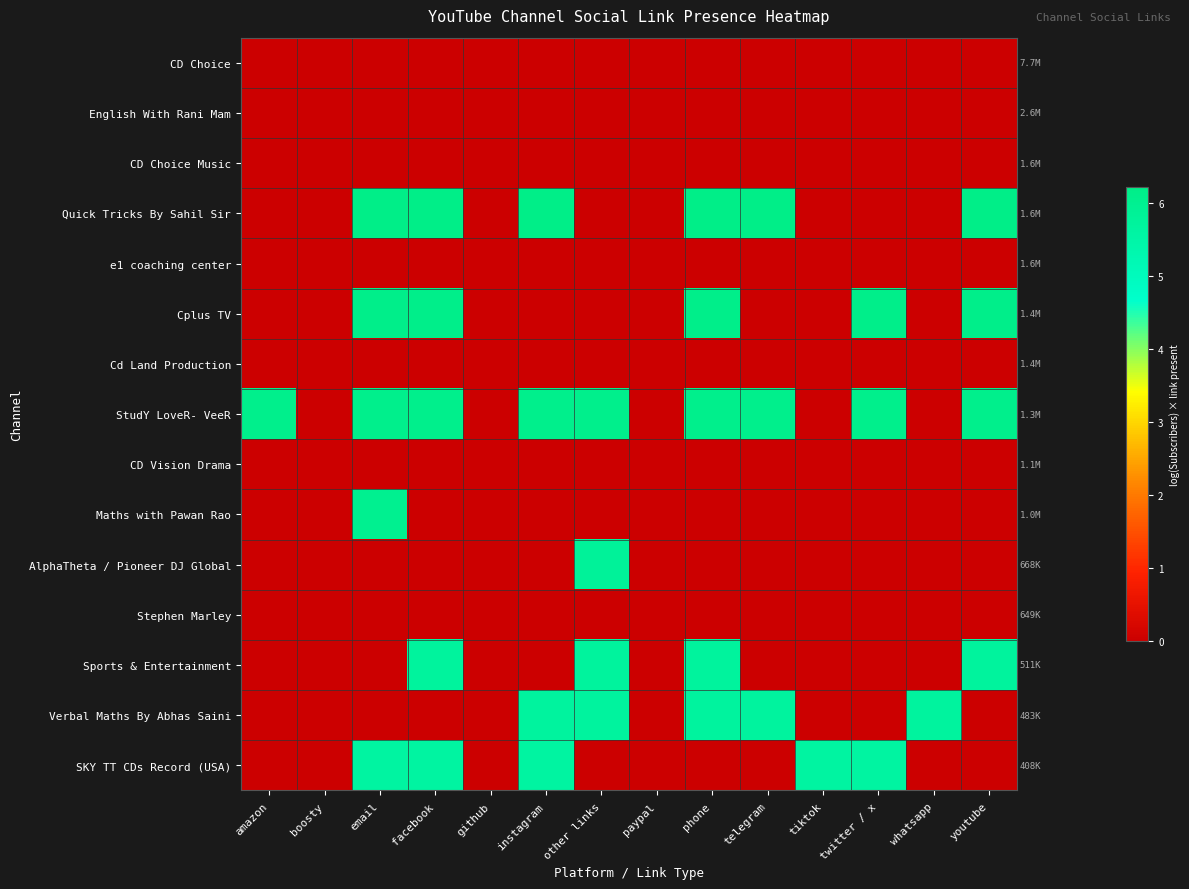

Reading left to right, list all the values displayed in this chart.

CD Choice: amazon=0.0	boosty=0.0	email=0.0	facebook=0.0	github=0.0	instagram=0.0	other links=0.0	paypal=0.0	phone=0.0	telegram=0.0	tiktok=0.0	twitter / x=0.0	whatsapp=0.0	youtube=0.0
English With Rani Mam: amazon=0.0	boosty=0.0	email=0.0	facebook=0.0	github=0.0	instagram=0.0	other links=0.0	paypal=0.0	phone=0.0	telegram=0.0	tiktok=0.0	twitter / x=0.0	whatsapp=0.0	youtube=0.0
CD Choice Music: amazon=0.0	boosty=0.0	email=0.0	facebook=0.0	github=0.0	instagram=0.0	other links=0.0	paypal=0.0	phone=0.0	telegram=0.0	tiktok=0.0	twitter / x=0.0	whatsapp=0.0	youtube=0.0
Quick Tricks By Sahil Sir: amazon=0.0	boosty=0.0	email=6.2	facebook=6.2	github=0.0	instagram=6.2	other links=0.0	paypal=0.0	phone=6.2	telegram=6.2	tiktok=0.0	twitter / x=0.0	whatsapp=0.0	youtube=6.2
e1 coaching center: amazon=0.0	boosty=0.0	email=0.0	facebook=0.0	github=0.0	instagram=0.0	other links=0.0	paypal=0.0	phone=0.0	telegram=0.0	tiktok=0.0	twitter / x=0.0	whatsapp=0.0	youtube=0.0
Cplus TV: amazon=0.0	boosty=0.0	email=6.2	facebook=6.2	github=0.0	instagram=0.0	other links=0.0	paypal=0.0	phone=6.2	telegram=0.0	tiktok=0.0	twitter / x=6.2	whatsapp=0.0	youtube=6.2
Cd Land Production: amazon=0.0	boosty=0.0	email=0.0	facebook=0.0	github=0.0	instagram=0.0	other links=0.0	paypal=0.0	phone=0.0	telegram=0.0	tiktok=0.0	twitter / x=0.0	whatsapp=0.0	youtube=0.0
StudY LoveR- VeeR: amazon=6.1	boosty=0.0	email=6.1	facebook=6.1	github=0.0	instagram=6.1	other links=6.1	paypal=0.0	phone=6.1	telegram=6.1	tiktok=0.0	twitter / x=6.1	whatsapp=0.0	youtube=6.1
CD Vision Drama: amazon=0.0	boosty=0.0	email=0.0	facebook=0.0	github=0.0	instagram=0.0	other links=0.0	paypal=0.0	phone=0.0	telegram=0.0	tiktok=0.0	twitter / x=0.0	whatsapp=0.0	youtube=0.0
Maths with Pawan Rao: amazon=0.0	boosty=0.0	email=6.0	facebook=0.0	github=0.0	instagram=0.0	other links=0.0	paypal=0.0	phone=0.0	telegram=0.0	tiktok=0.0	twitter / x=0.0	whatsapp=0.0	youtube=0.0
AlphaTheta / Pioneer DJ Global: amazon=0.0	boosty=0.0	email=0.0	facebook=0.0	github=0.0	instagram=0.0	other links=5.8	paypal=0.0	phone=0.0	telegram=0.0	tiktok=0.0	twitter / x=0.0	whatsapp=0.0	youtube=0.0
Stephen Marley: amazon=0.0	boosty=0.0	email=0.0	facebook=0.0	github=0.0	instagram=0.0	other links=0.0	paypal=0.0	phone=0.0	telegram=0.0	tiktok=0.0	twitter / x=0.0	whatsapp=0.0	youtube=0.0
Sports & Entertainment: amazon=0.0	boosty=0.0	email=0.0	facebook=5.7	github=0.0	instagram=0.0	other links=5.7	paypal=0.0	phone=5.7	telegram=0.0	tiktok=0.0	twitter / x=0.0	whatsapp=0.0	youtube=5.7
Verbal Maths By Abhas Saini: amazon=0.0	boosty=0.0	email=0.0	facebook=0.0	github=0.0	instagram=5.7	other links=5.7	paypal=0.0	phone=5.7	telegram=5.7	tiktok=0.0	twitter / x=0.0	whatsapp=5.7	youtube=0.0
SKY TT CDs Record (USA): amazon=0.0	boosty=0.0	email=5.6	facebook=5.6	github=0.0	instagram=5.6	other links=0.0	paypal=0.0	phone=0.0	telegram=0.0	tiktok=5.6	twitter / x=5.6	whatsapp=0.0	youtube=0.0